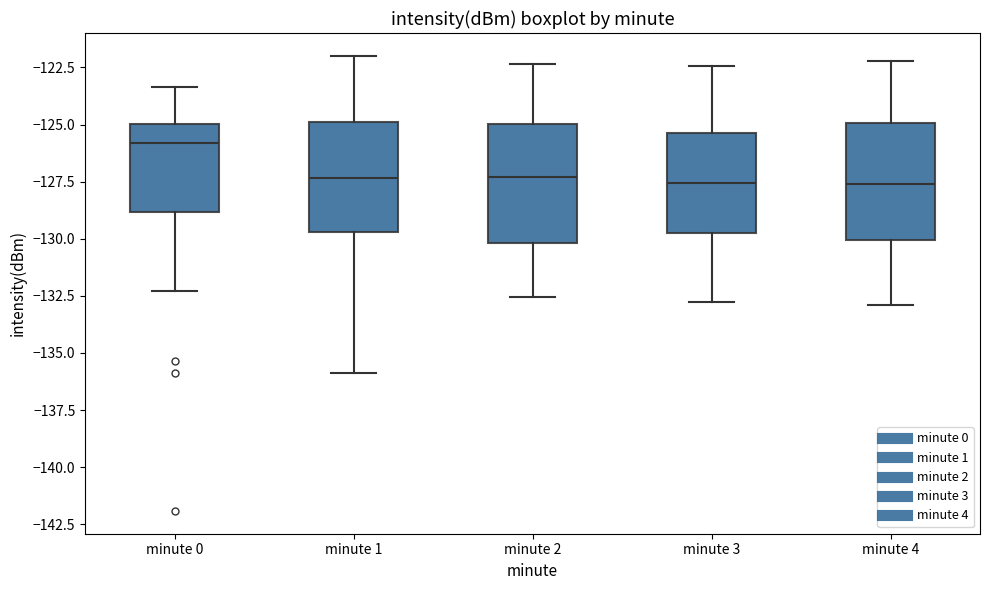

Reading left to right, transcribe this box plot: for each box, give where its median line is, the range the box spans, and where its two whiskers end, as read against the y-axis. The values are not printed on the chart, so give them approximately, as read against the axis.

minute 0: median -126.0, box -129.0 to -125.0, whiskers -132.5 to -123.5
minute 1: median -127.5, box -129.5 to -125.0, whiskers -136.0 to -122.0
minute 2: median -127.5, box -130.0 to -125.0, whiskers -132.5 to -122.5
minute 3: median -127.5, box -129.5 to -125.5, whiskers -133.0 to -122.5
minute 4: median -127.5, box -130.0 to -125.0, whiskers -133.0 to -122.0